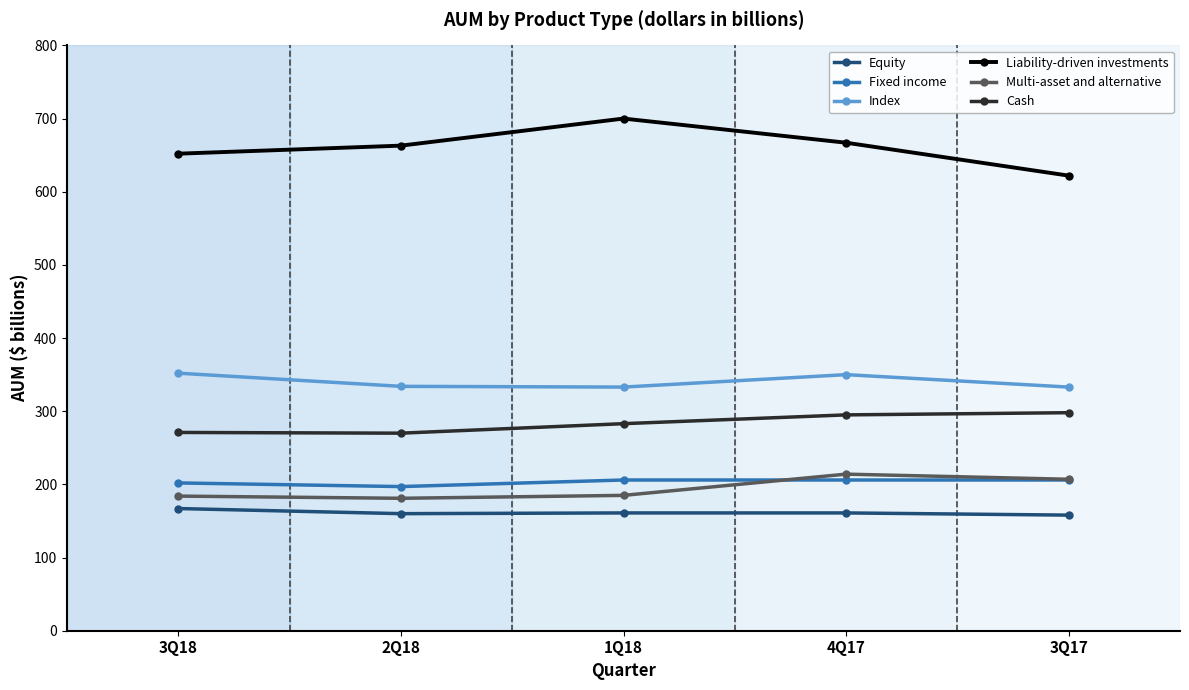

What is the total value across all series at 2Q18?

1805